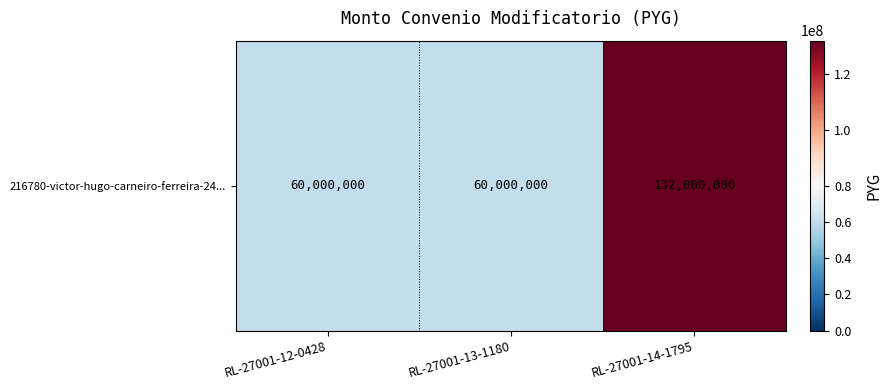

At which category does the chart reach its peak across all series?

RL-27001-14-1795